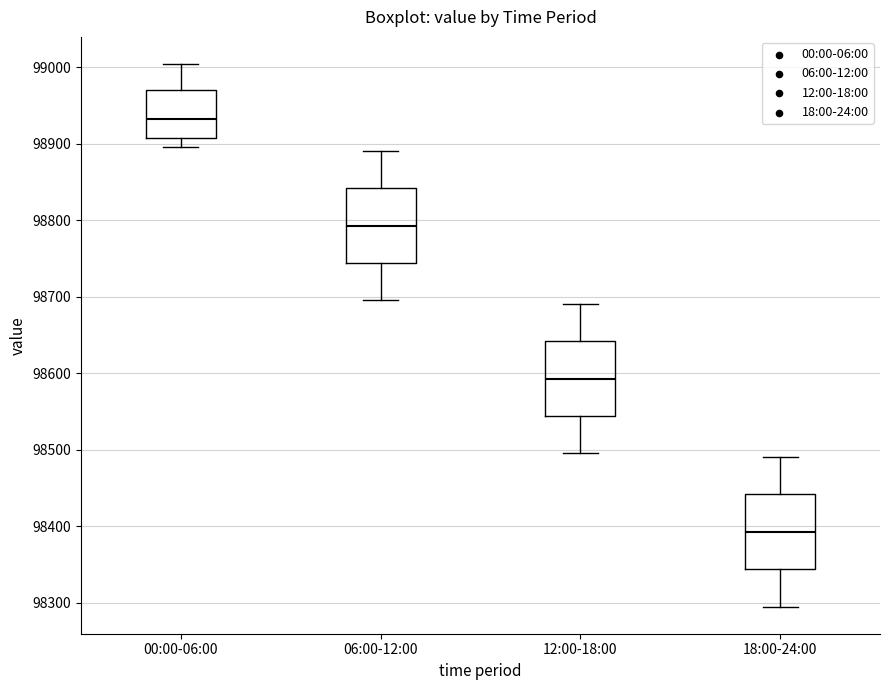

Reading left to right, read every box against the y-axis: the position of its median line, the range the box covers, and the ends of its whiskers. The values are not printed on the chart, so give them approximately, as read against the axis.

00:00-06:00: median 98930, box 98910 to 98970, whiskers 98900 to 99000
06:00-12:00: median 98790, box 98740 to 98840, whiskers 98700 to 98890
12:00-18:00: median 98590, box 98540 to 98640, whiskers 98500 to 98690
18:00-24:00: median 98390, box 98340 to 98440, whiskers 98300 to 98490